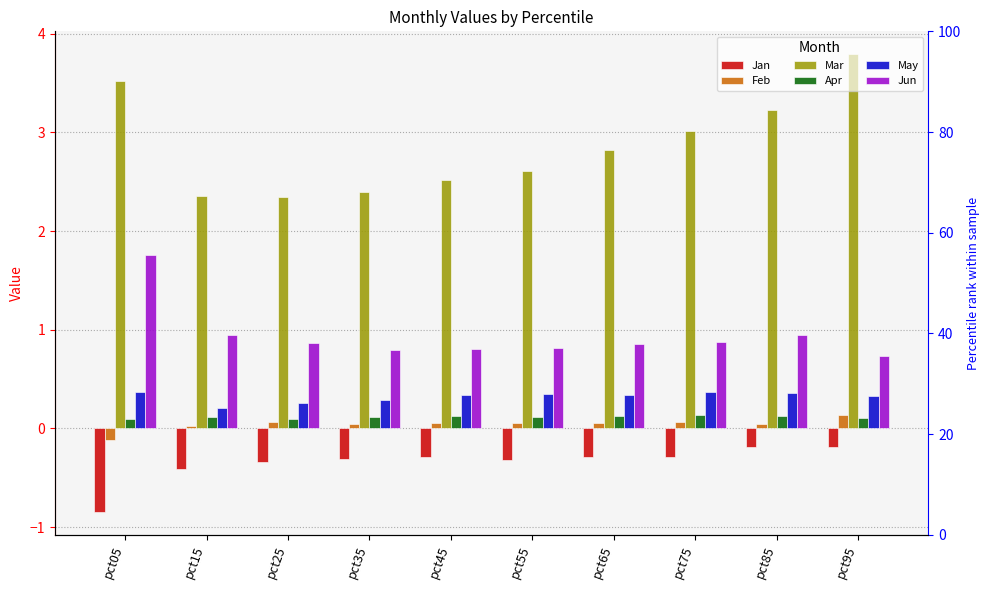

What value does the Mar series have at pct85?

3.2